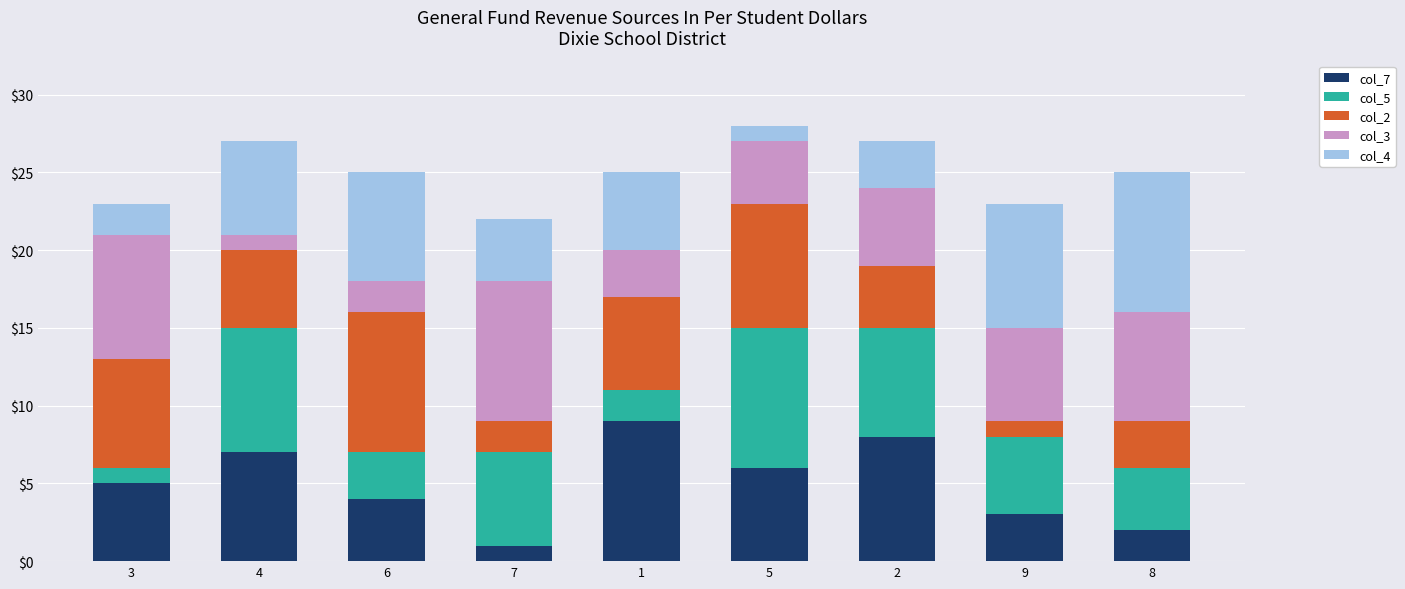

Is it true that col_7 equals 1 at 8?

False